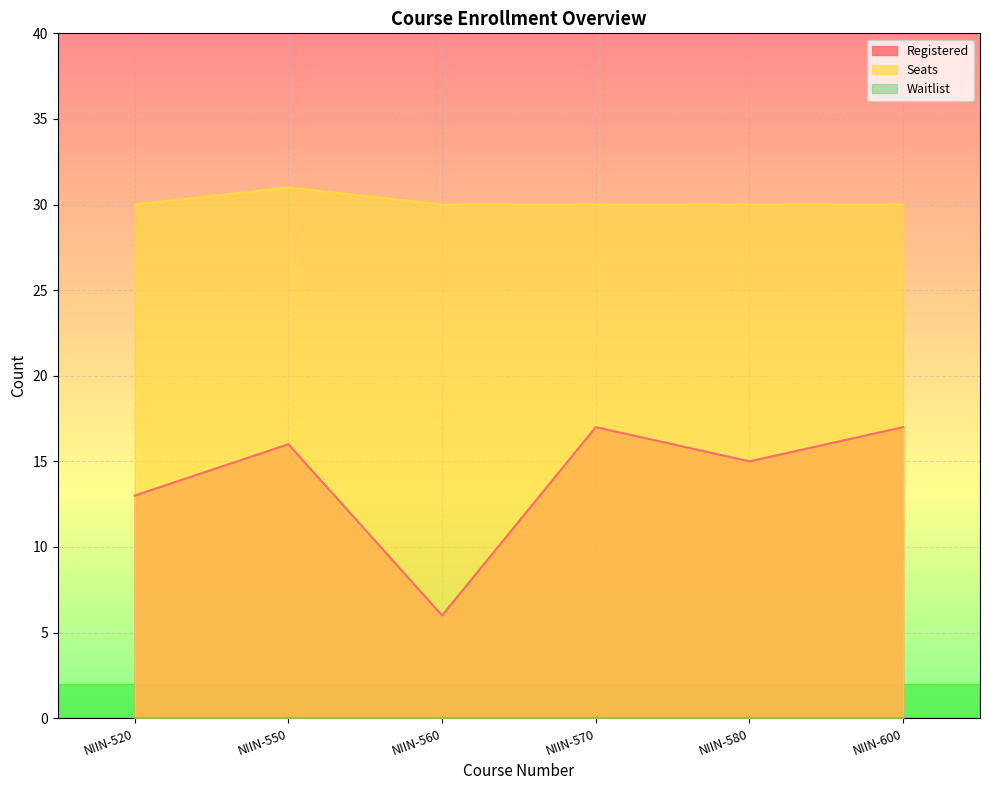

What is the total value across all series at NIIN-520?

43